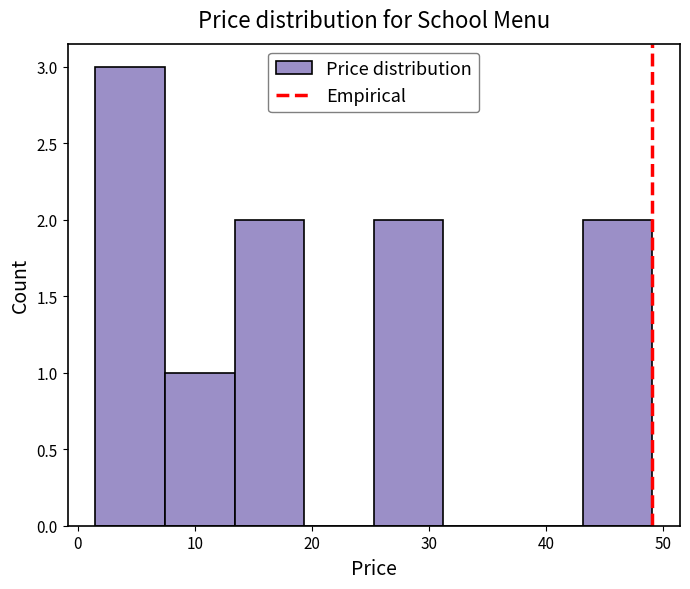

Which range on the x-axis has the tallest bar?

2 to 7